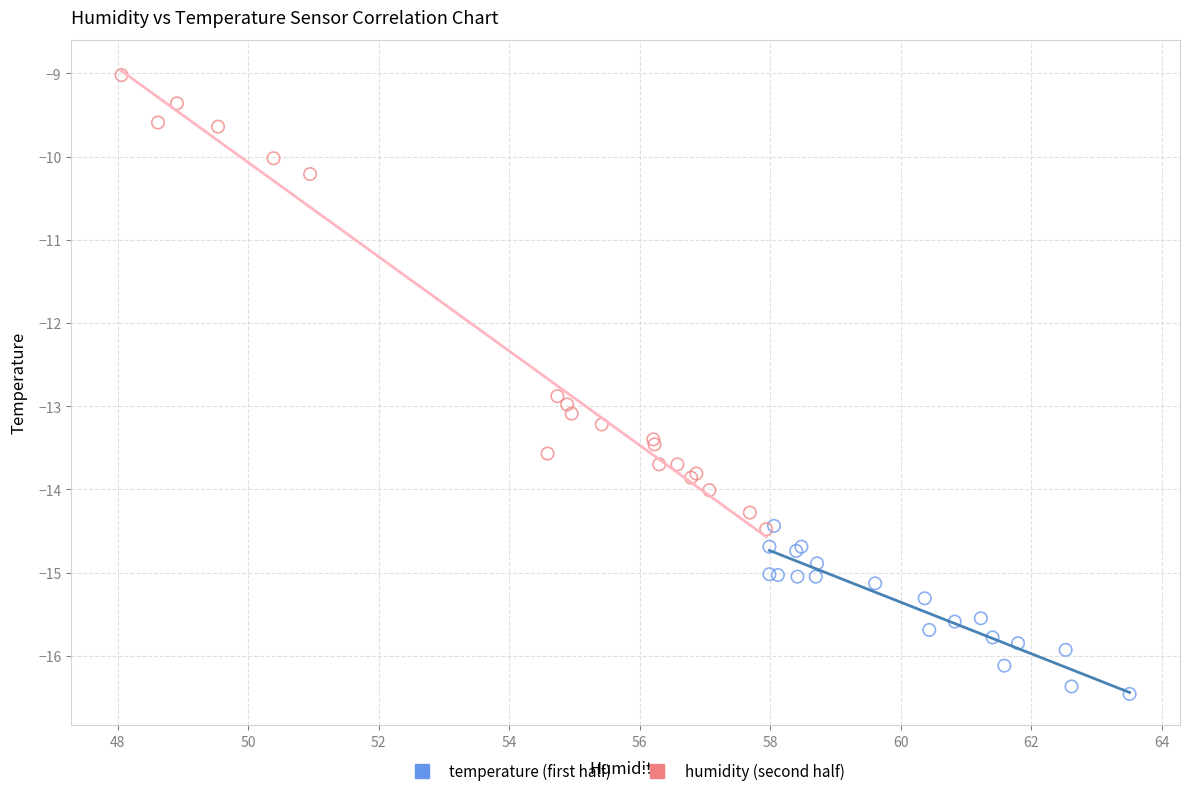

Which series has the widest spread of Y values?

humidity (second half)